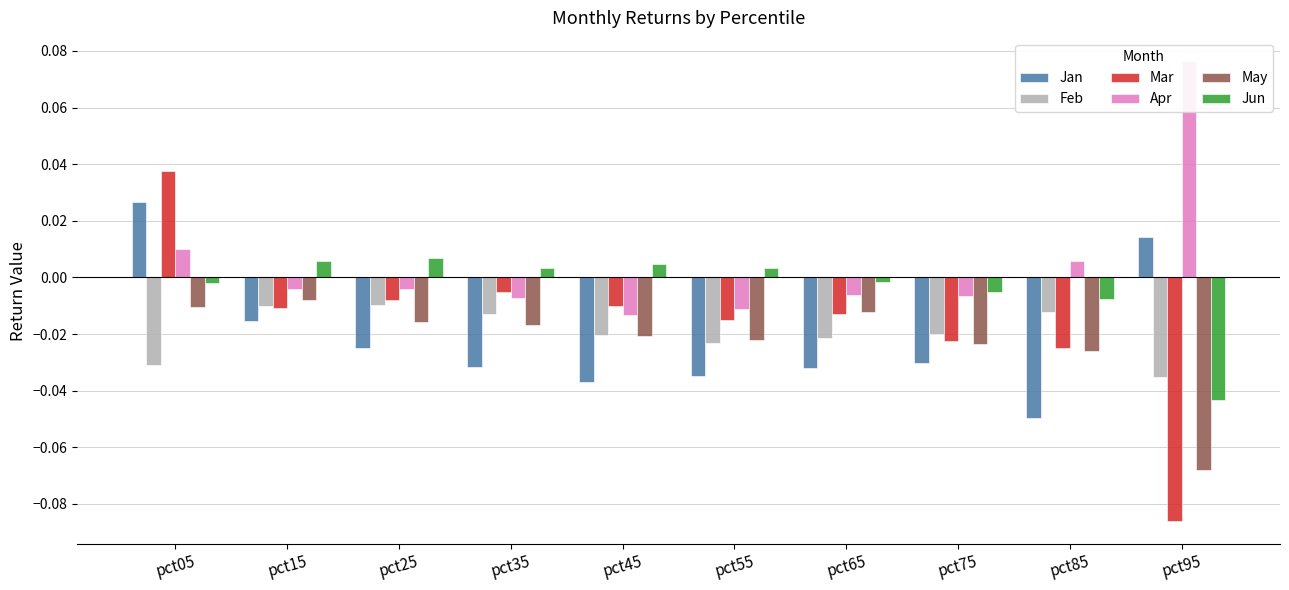

Between pct15 and pct25, which is larger?

pct15